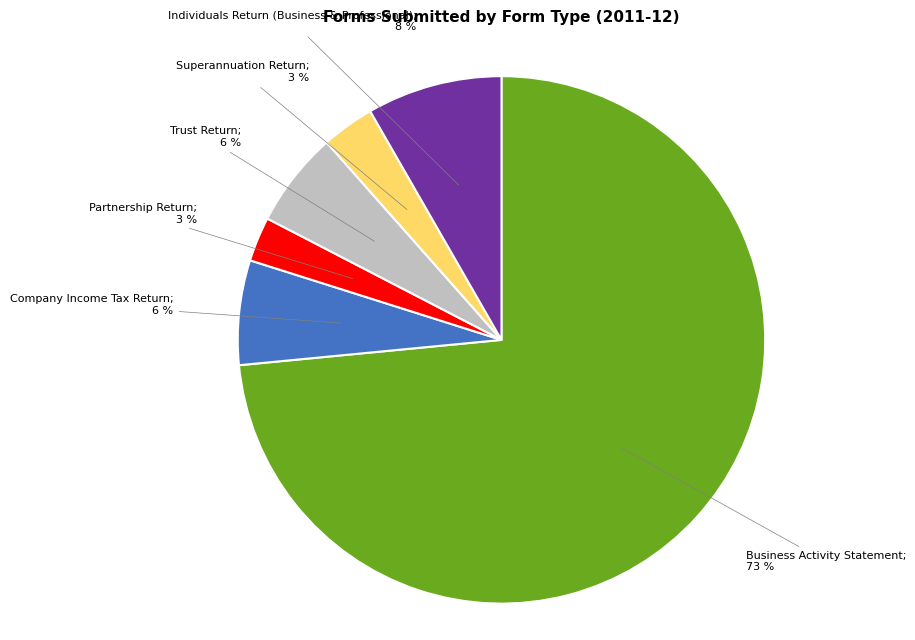

Does any single category account for the majority?

Yes